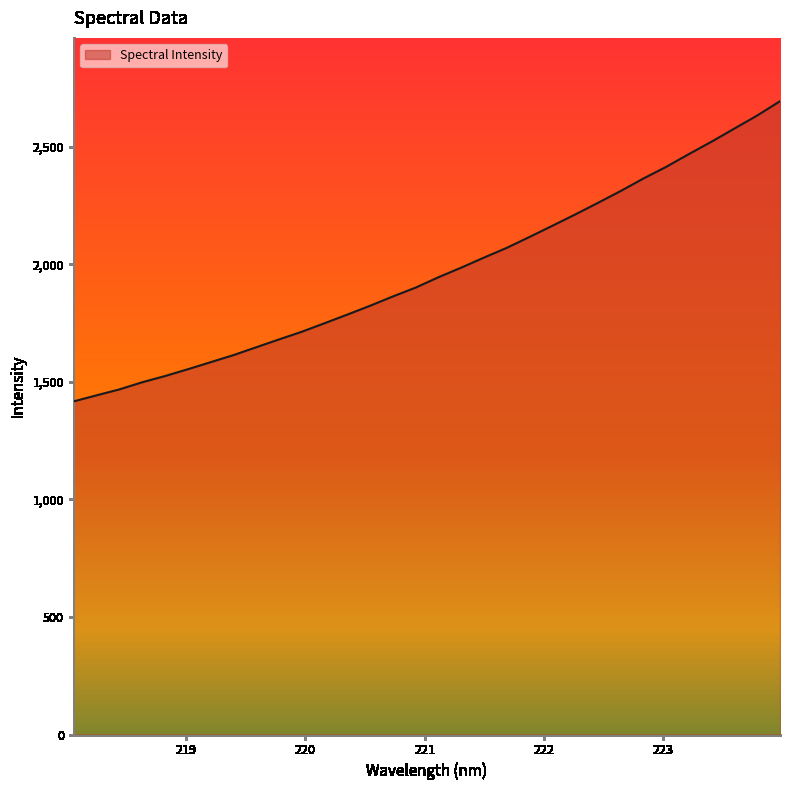

What is the maximum value shown in the chart?

2694.5